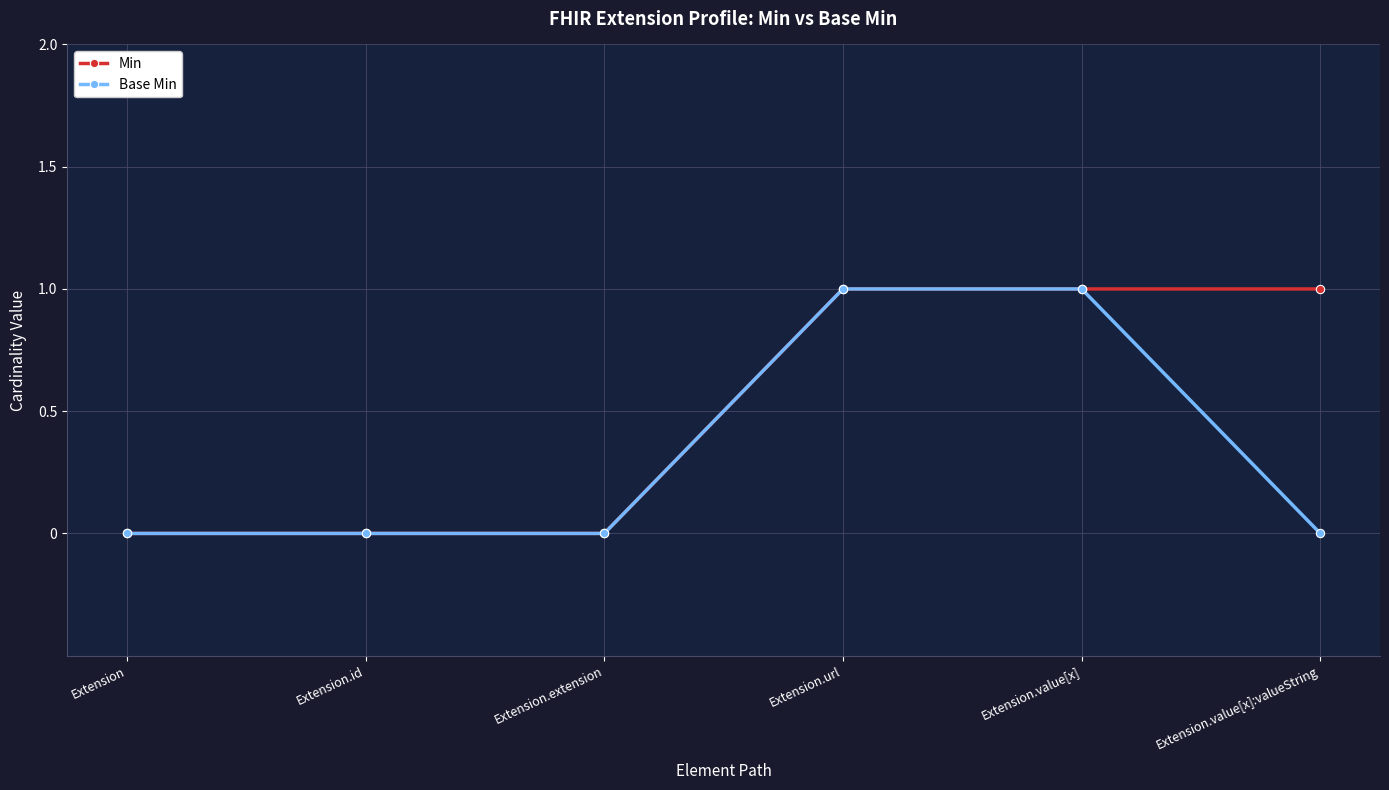

True or false: Min has a value of 0 at Extension.value[x]:valueString.

False